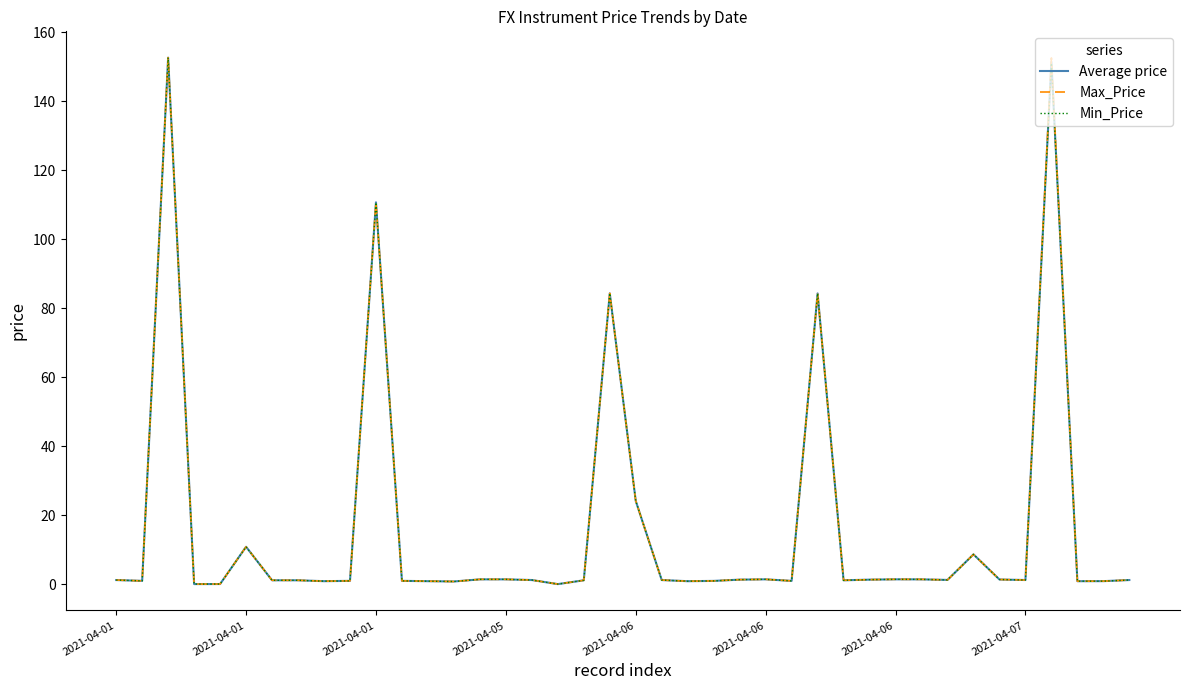

Rank the series by their average value, from lowest to highest.

Min_Price, Average price, Max_Price